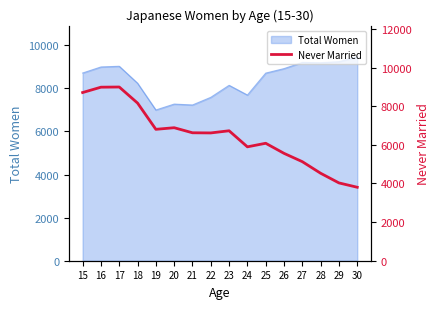

What is the change in value from 20 to 30?

-3083